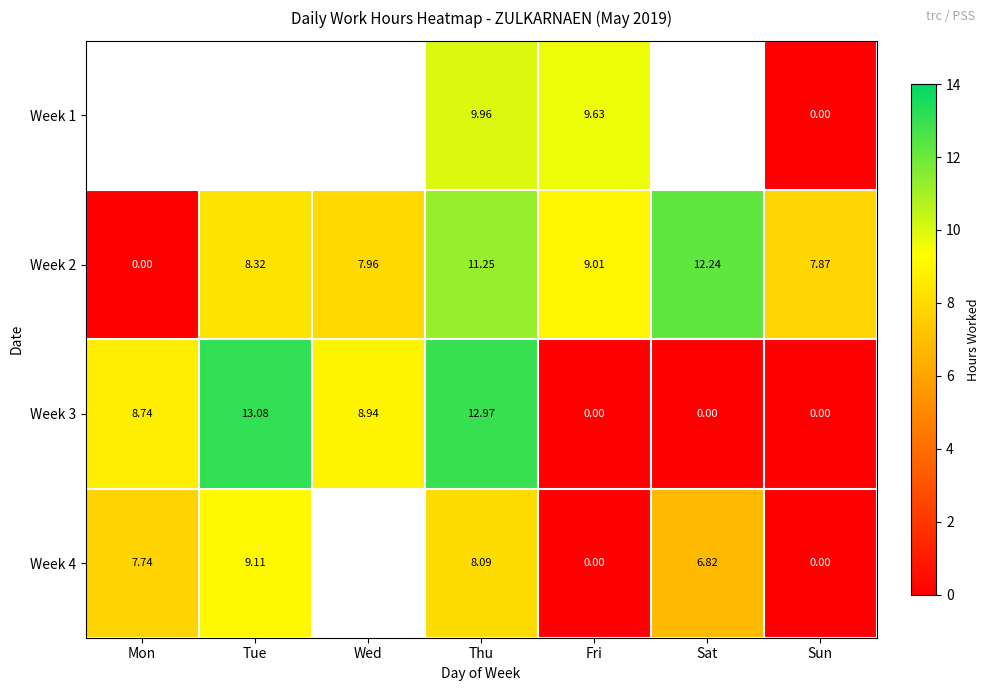

Is it true that Week 3 equals 5.1 at Sat?

False